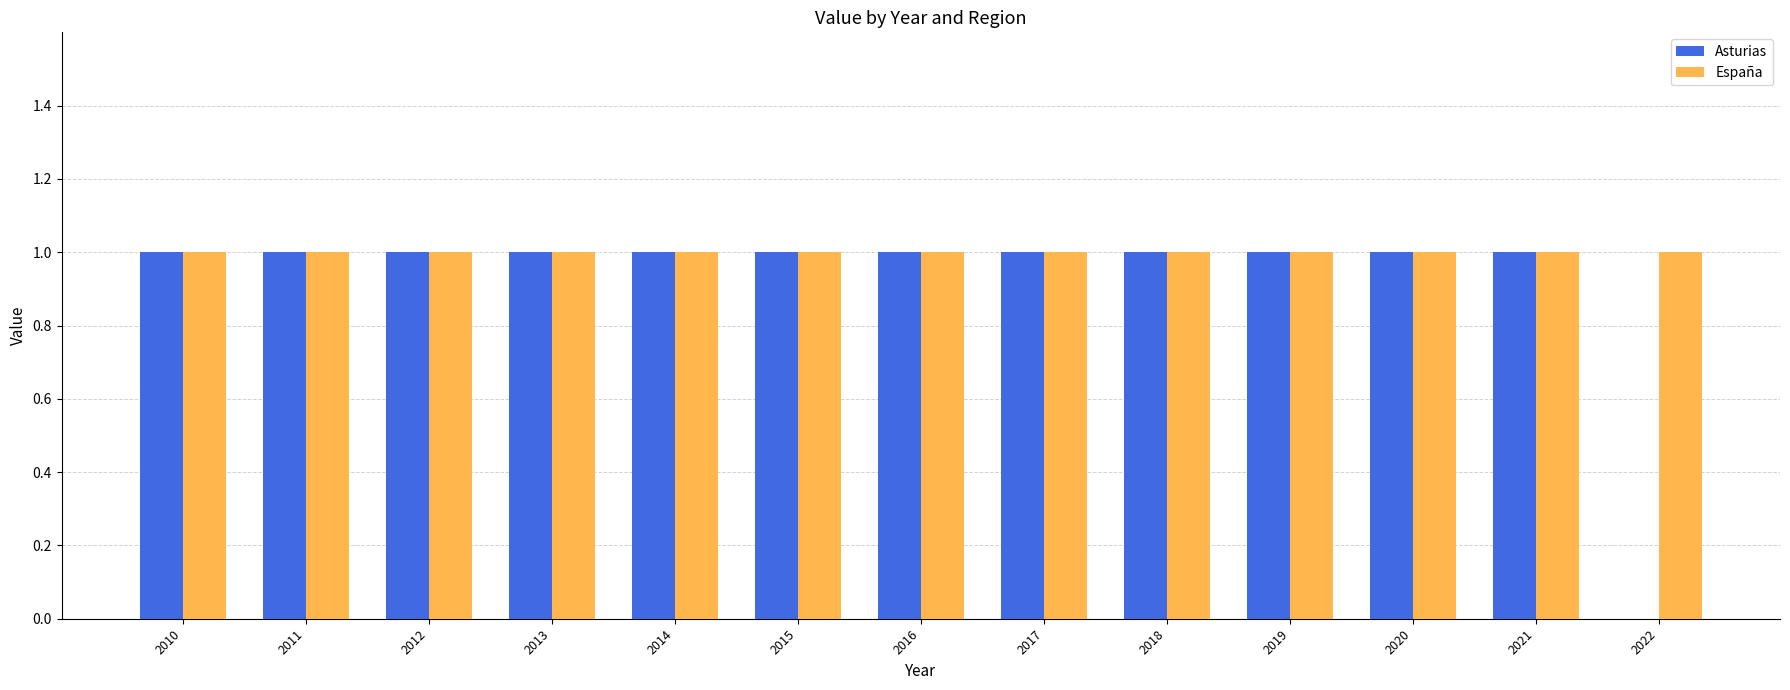

The España series shows 1 at 2012. True or false?

True